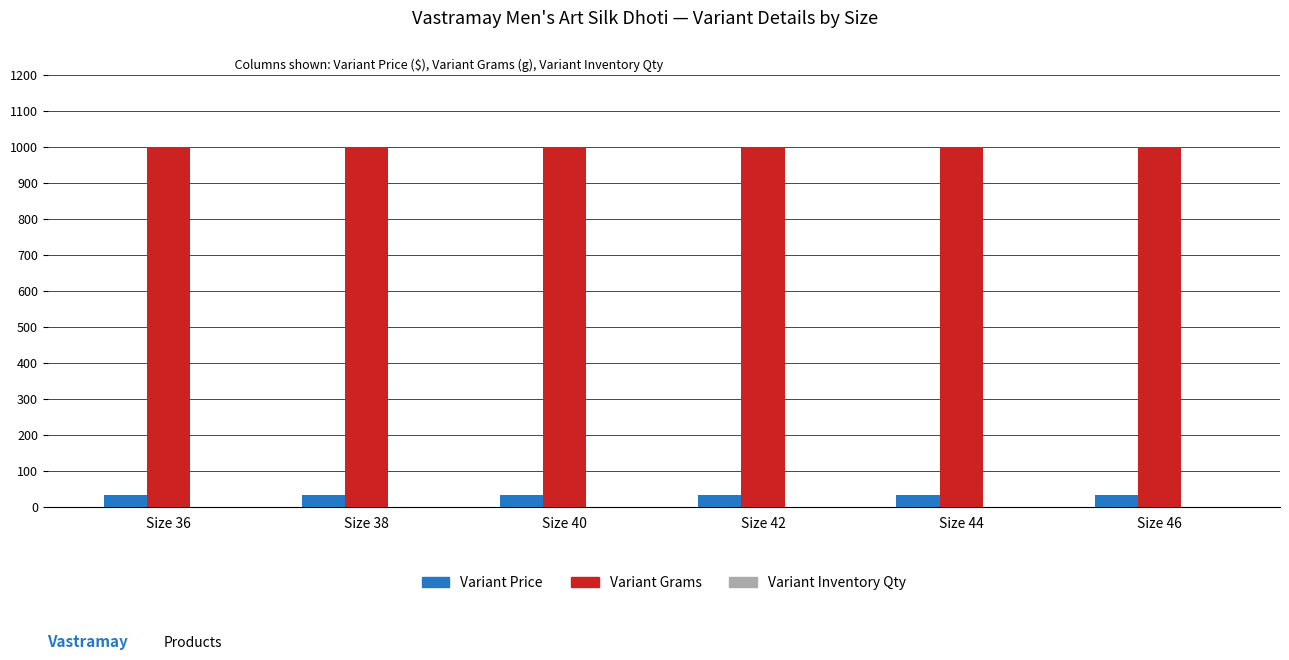

Which series has the largest total across all categories?

Variant Grams